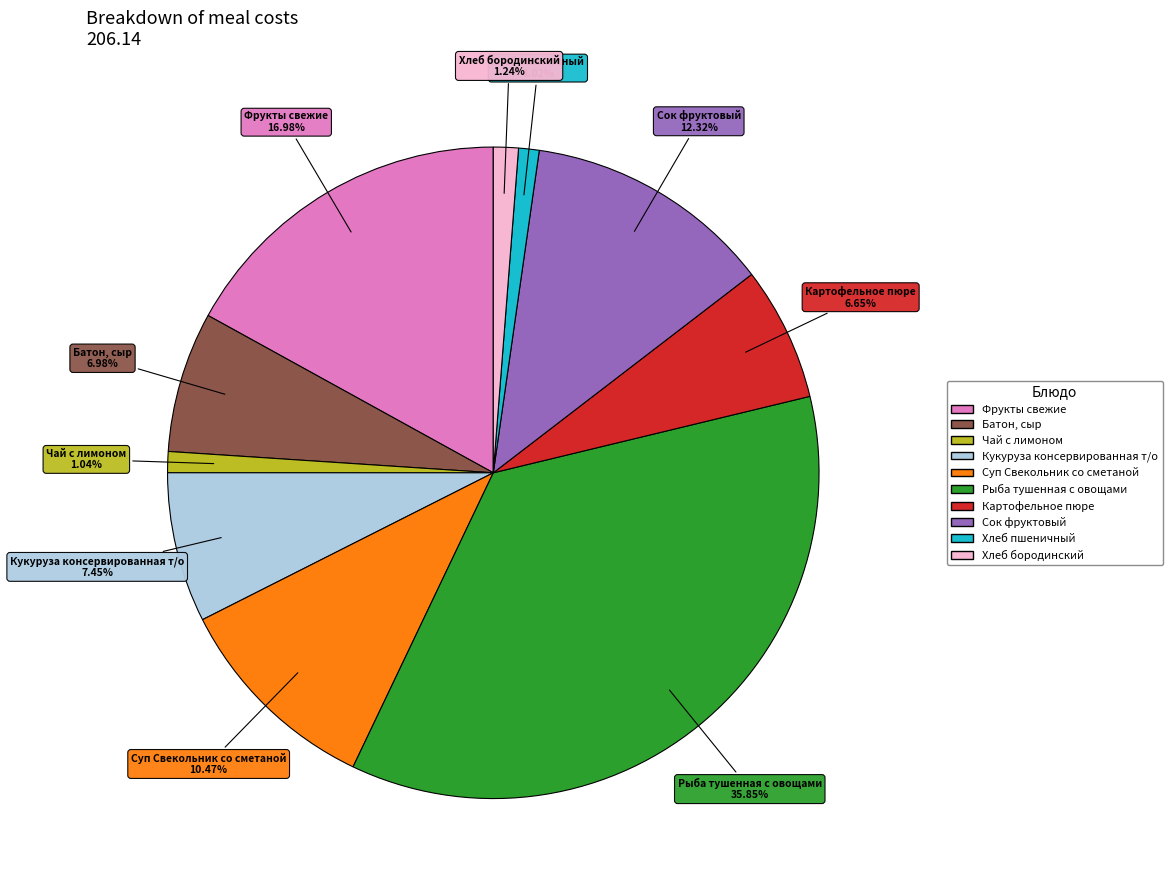

Rank the categories by value from highest to lowest.

Рыба тушенная с овощами, Фрукты свежие, Сок фруктовый, Суп Свекольник со сметаной, Кукуруза консервированная т/о, Батон, сыр, Картофельное пюре, Хлеб бородинский, Чай с лимоном, Хлеб пшеничный